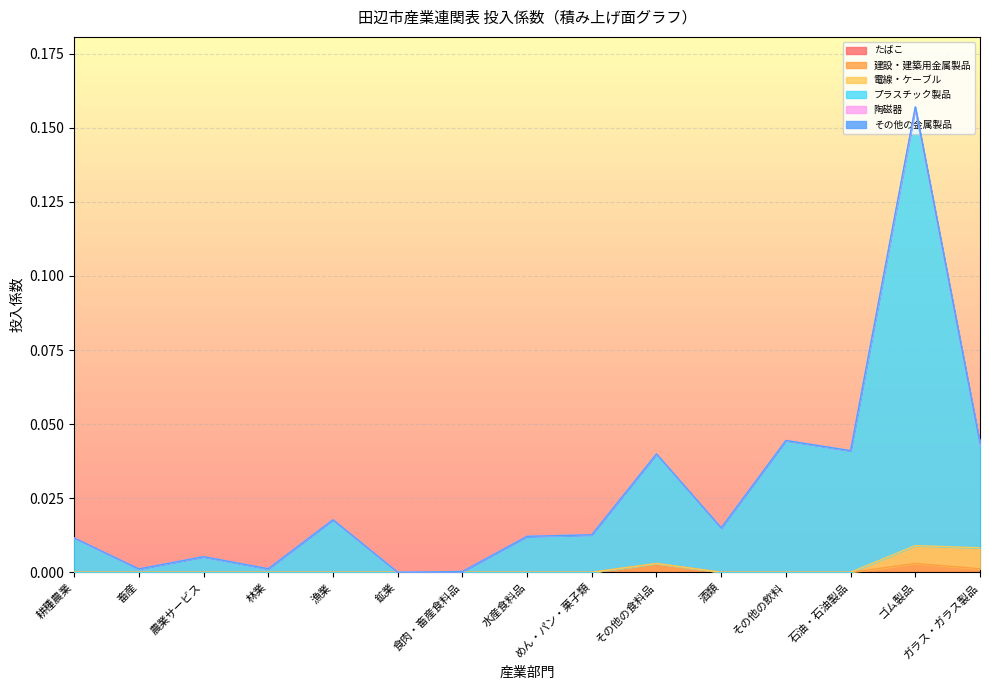

True or false: プラスチック製品 and 陶磁器 intersect in this chart.

False